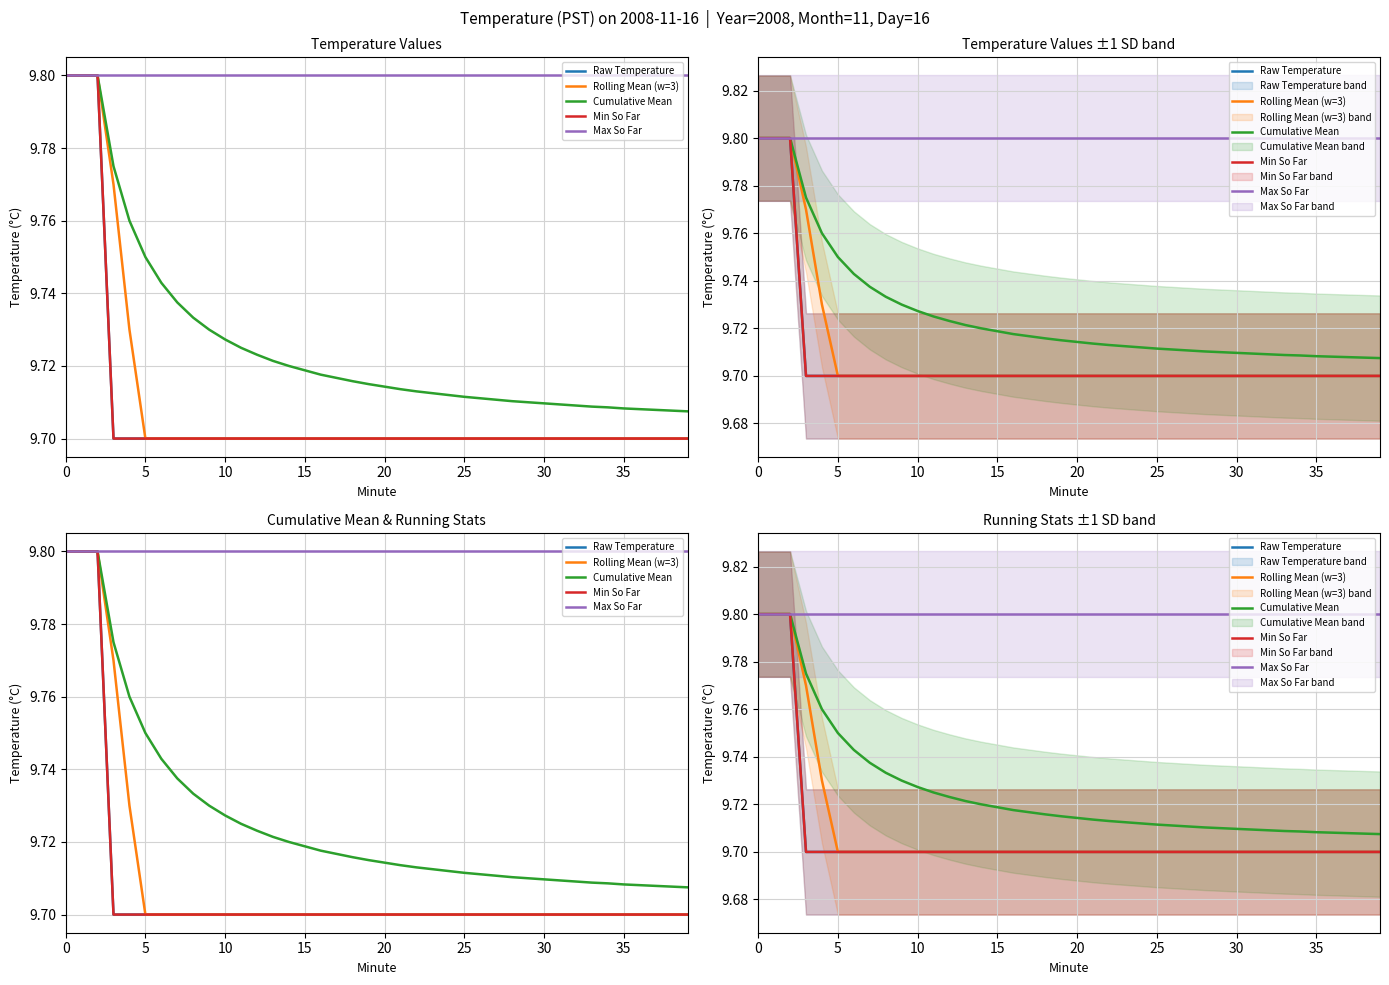

What is the average value of the Max So Far series?

9.8